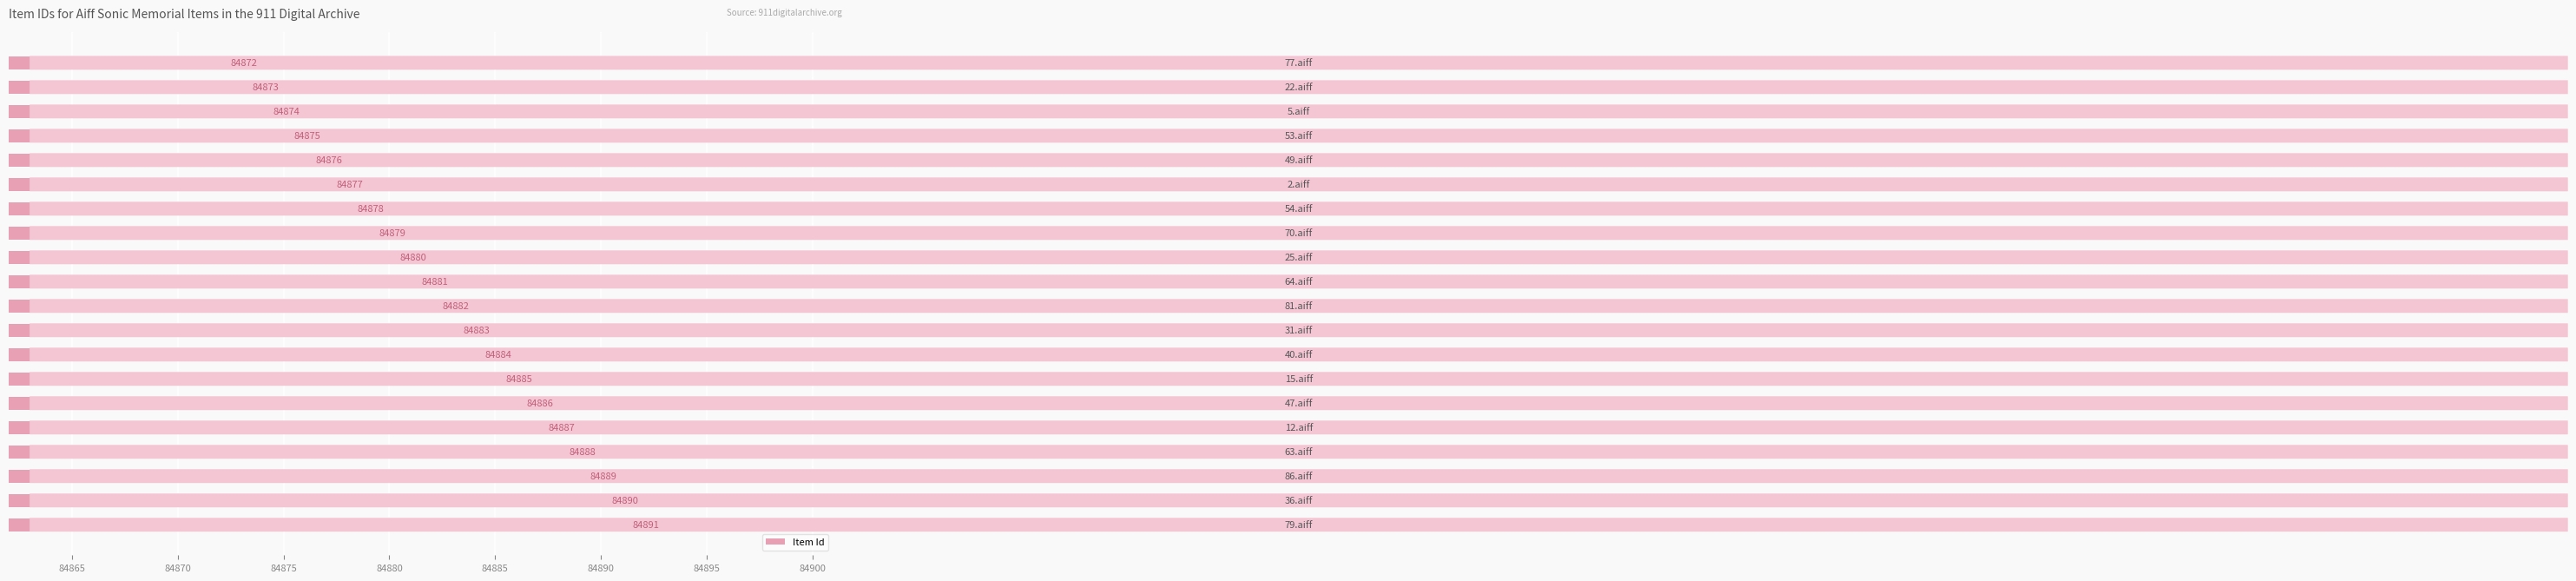

What is the average value?

84882